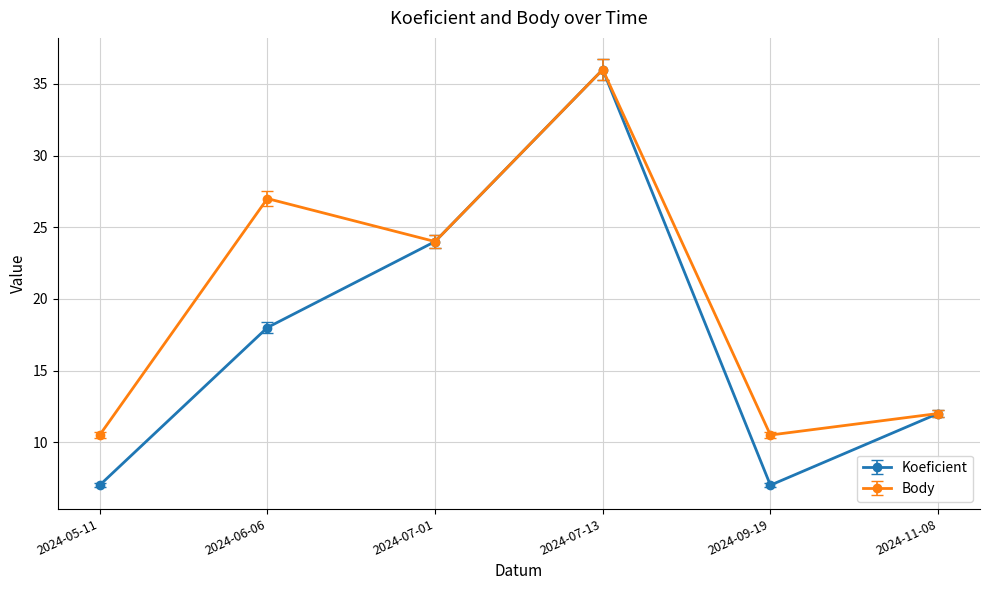

What is the total value across all series at 2024-07-01?

48.0